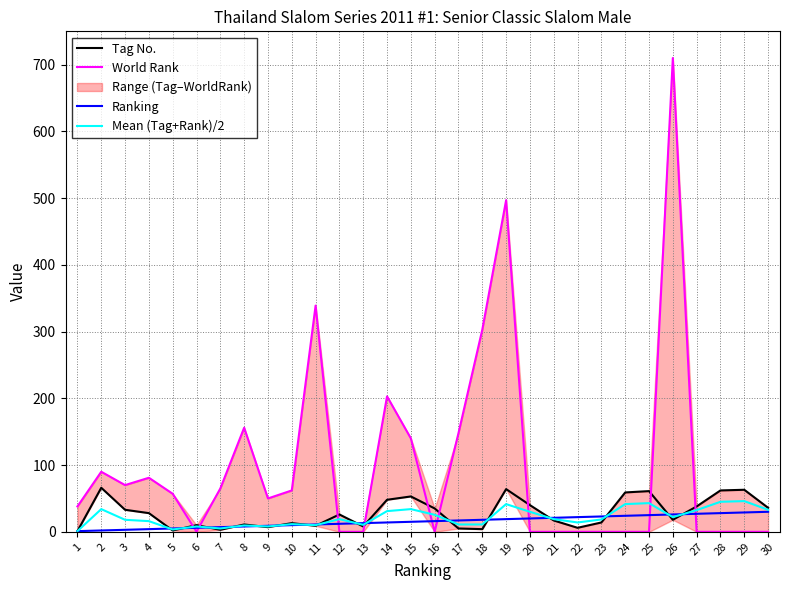

What is the difference between the second highest and minimum values in the World Rank series?

497.0